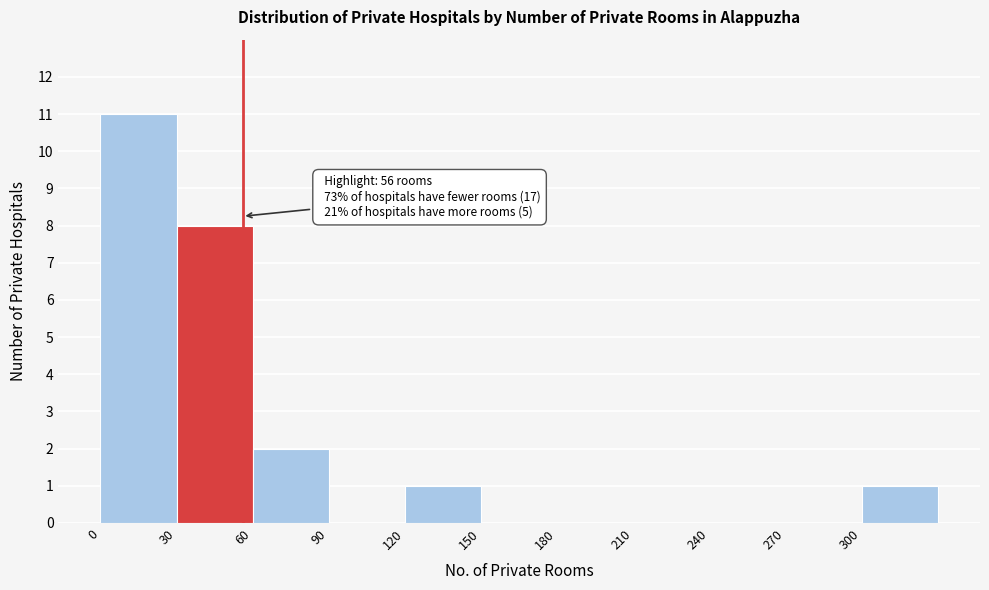

Over which range of the x-axis is the bar tallest?

0 to 30